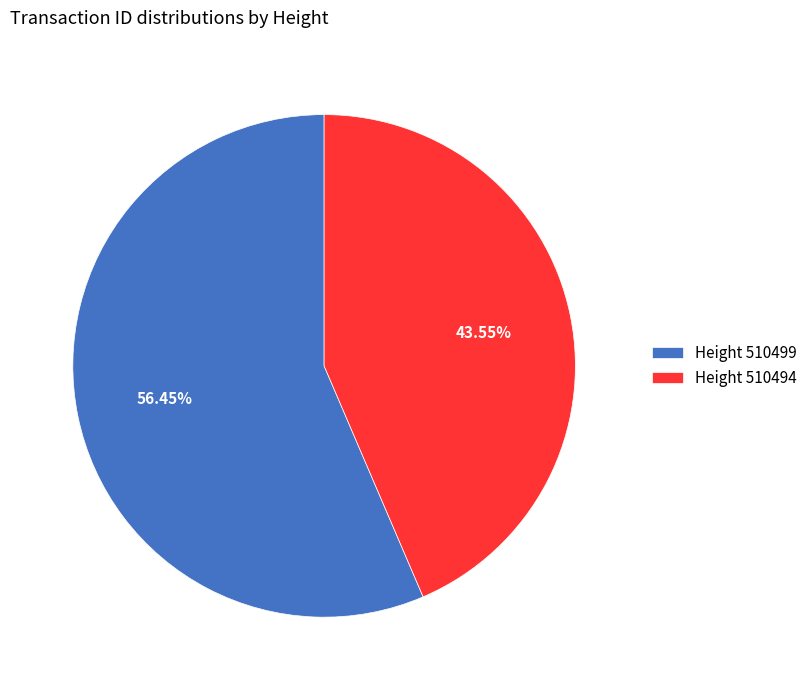

Between Height 510499 and Height 510494, which is larger?

Height 510499